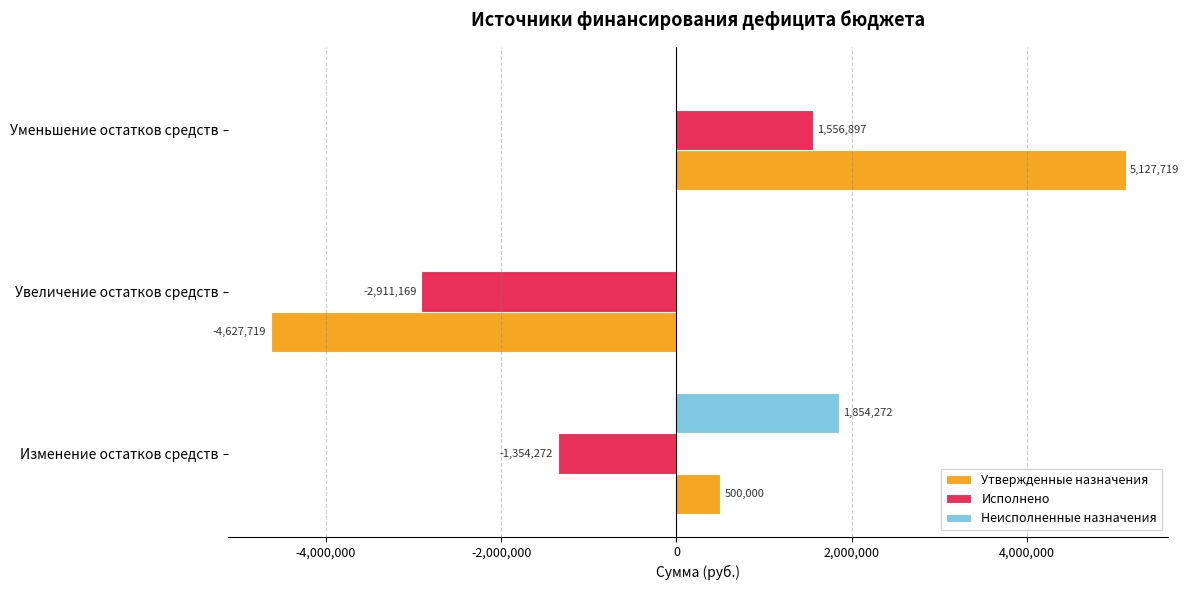

Between Изменение остатков средств and Уменьшение остатков средств, which series saw the biggest shift?

Утвержденные назначения